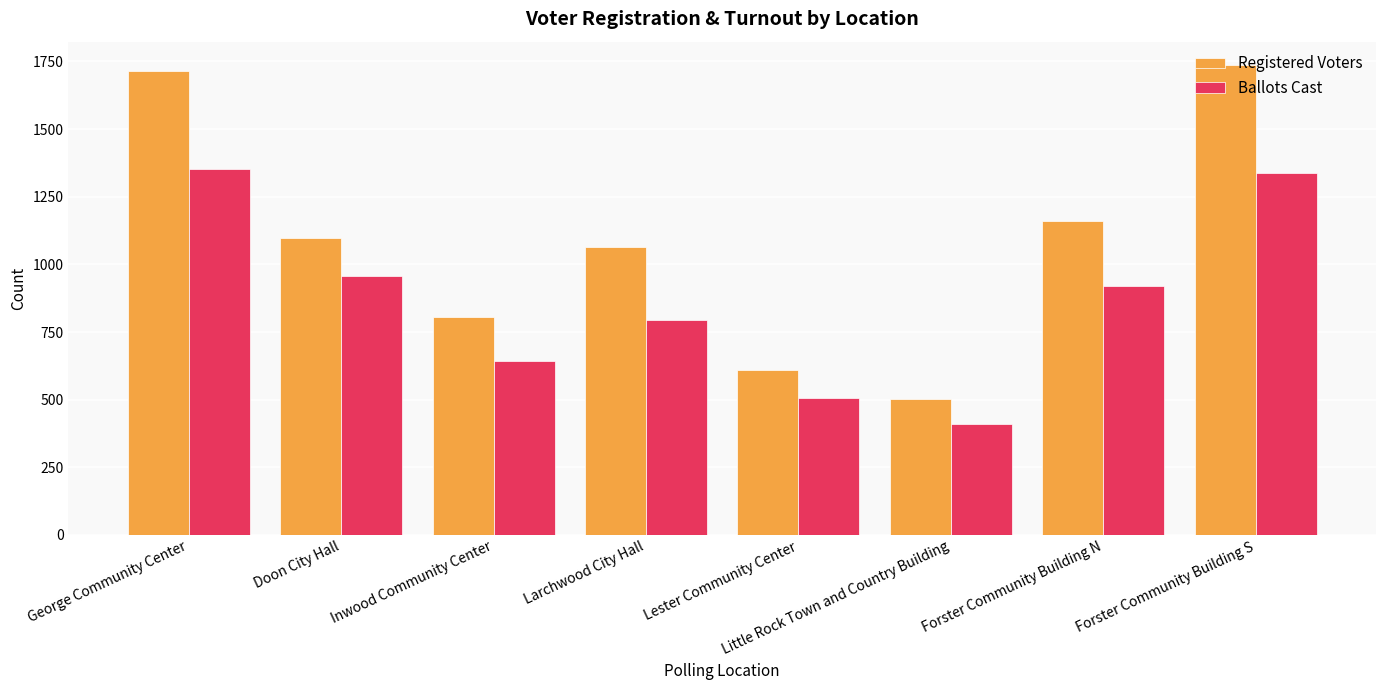

How many values in the Ballots Cast series are below 921?

4